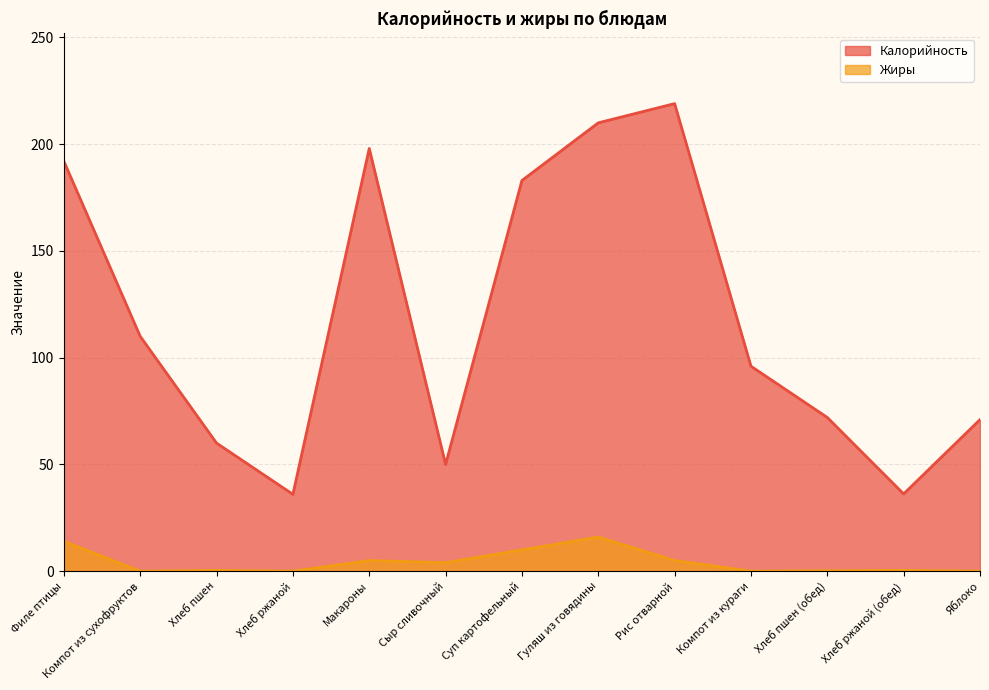

Reading left to right, transcribe all the data shown in this chart.

Калорийность: Филе птицы=192.0	Компот из сухофруктов=110.0	Хлеб пшен=60.0	Хлеб ржаной=36.0	Макароны=198.0	Сыр сливочный=50.0	Суп картофельный=183.0	Гуляш из говядины=210.0	Рис отварной=219.0	Компот из кураги=96.0	Хлеб пшен (обед)=72.0	Хлеб ржаной (обед)=36.2	Яблоко=71.0
Жиры: Филе птицы=14.0	Компот из сухофруктов=0.0	Хлеб пшен=0.4	Хлеб ржаной=0.0	Макароны=5.0	Сыр сливочный=4.0	Суп картофельный=10.0	Гуляш из говядины=16.0	Рис отварной=5.0	Компот из кураги=0.0	Хлеб пшен (обед)=0.2	Хлеб ржаной (обед)=0.4	Яблоко=0.0